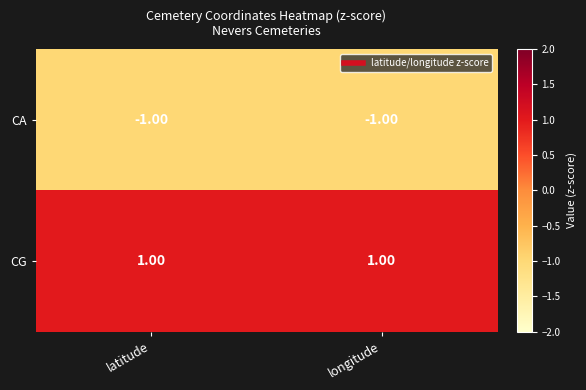

Which series has the largest total across all categories?

CG